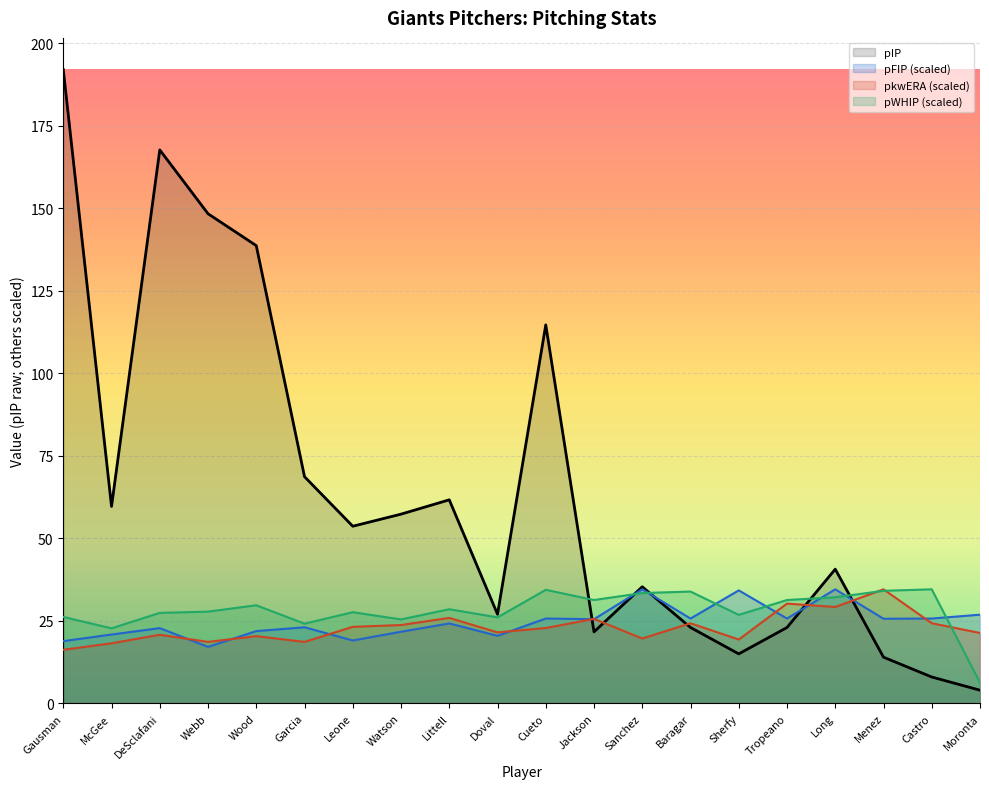

What is the sum of the pkwERA (scaled) values at McGee and Baragar?

42.5